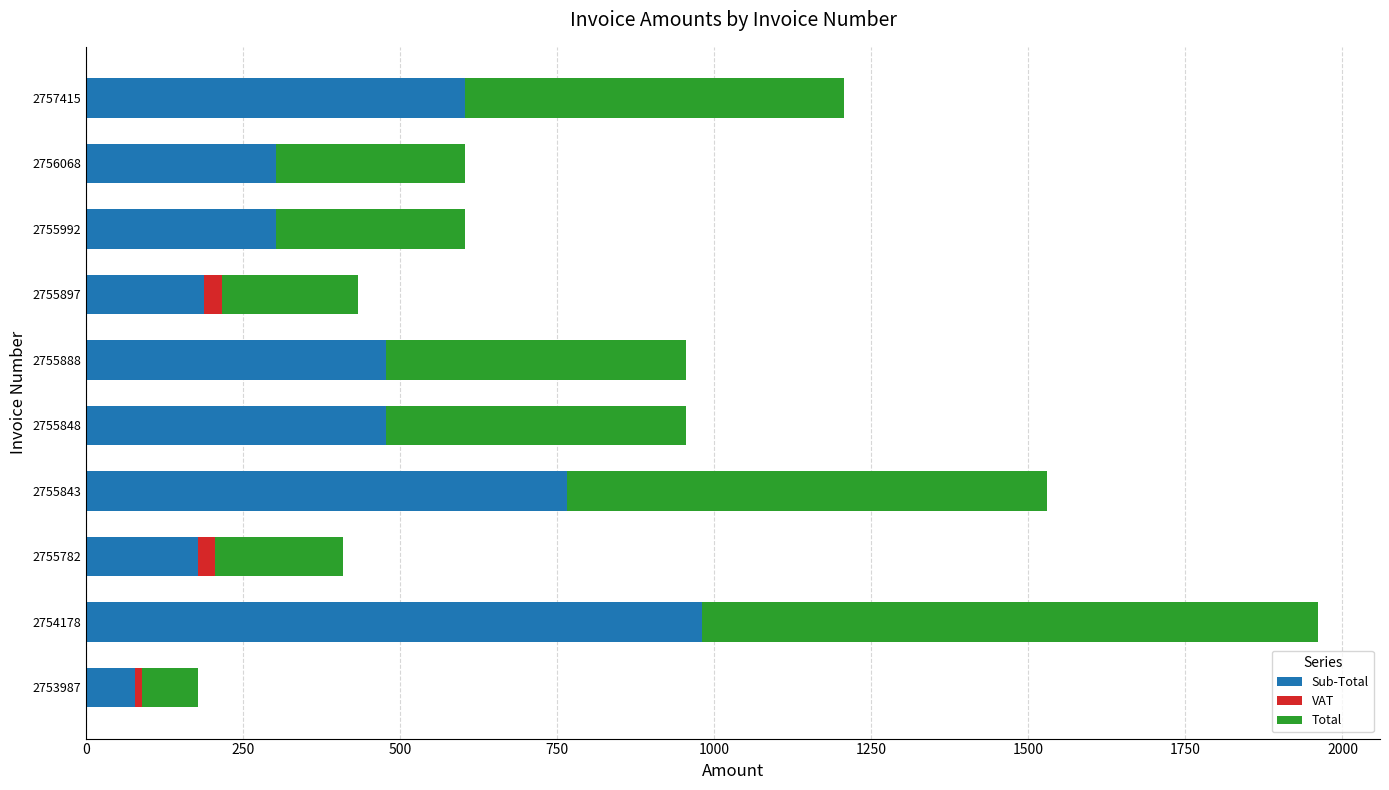

What is the total value across all series at 2755992?

603.0